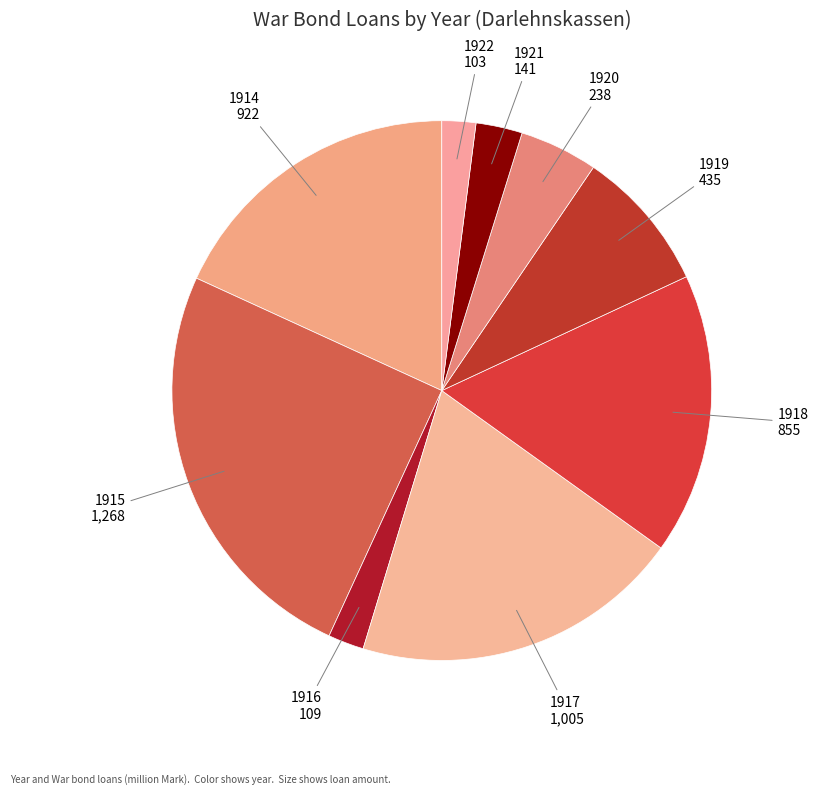

How many segments does this pie chart have?

9